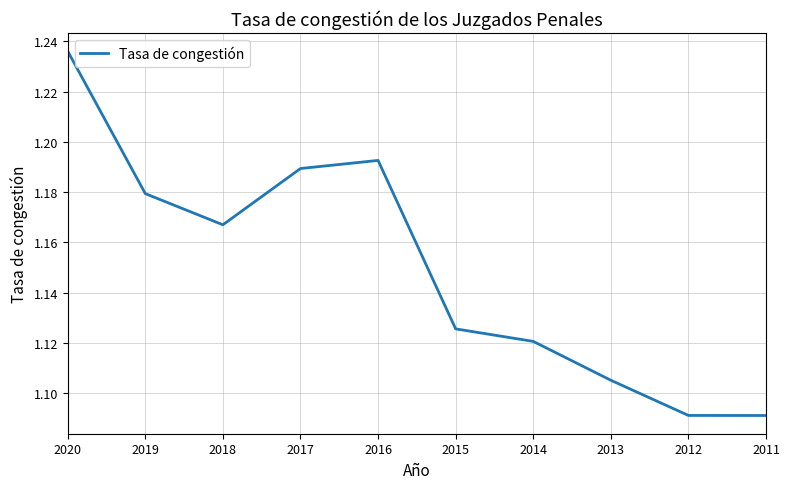

List the labels in order of value, smallest first.

2011, 2012, 2013, 2014, 2015, 2018, 2019, 2017, 2016, 2020